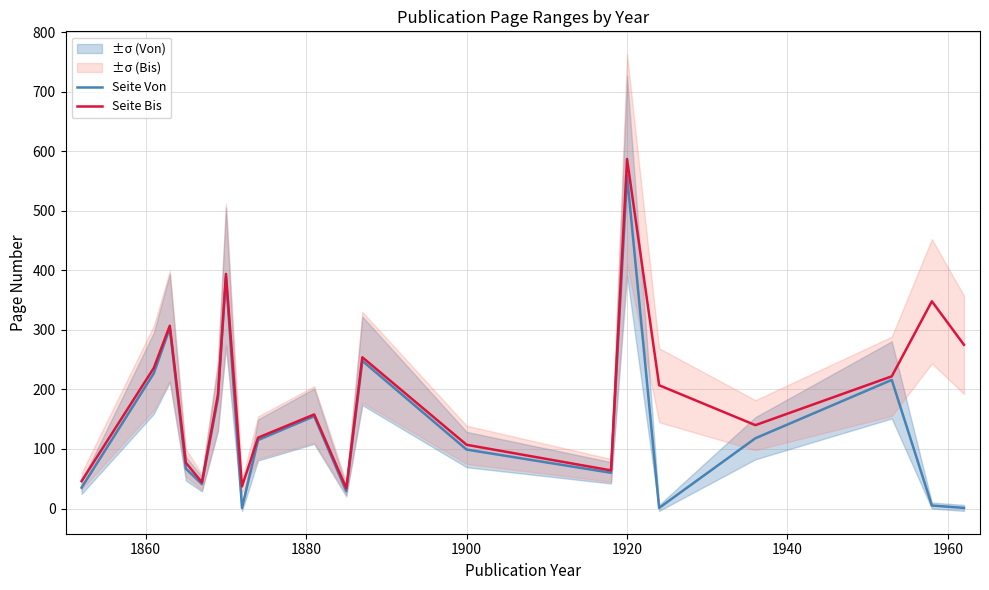

What is the value of the Seite Von point at the 7th from the left?

389